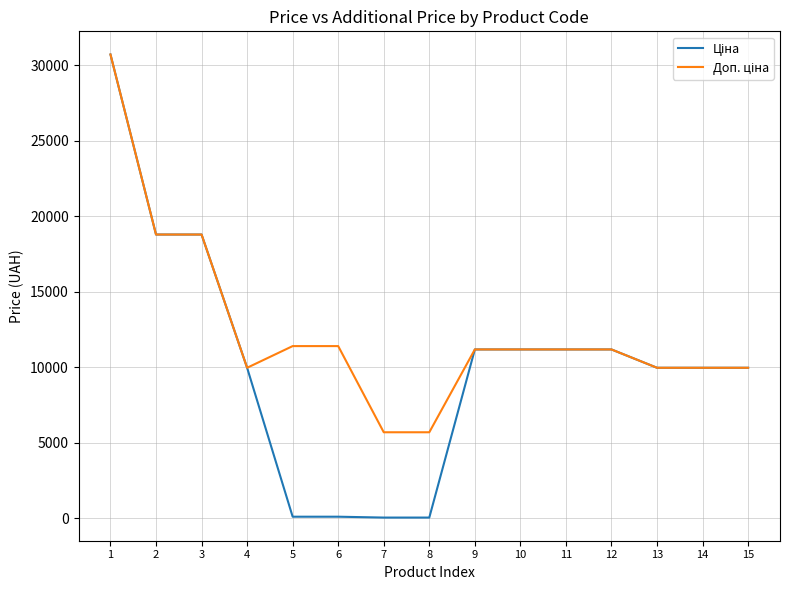

At how many categories does at least one series exceed 7859?

13